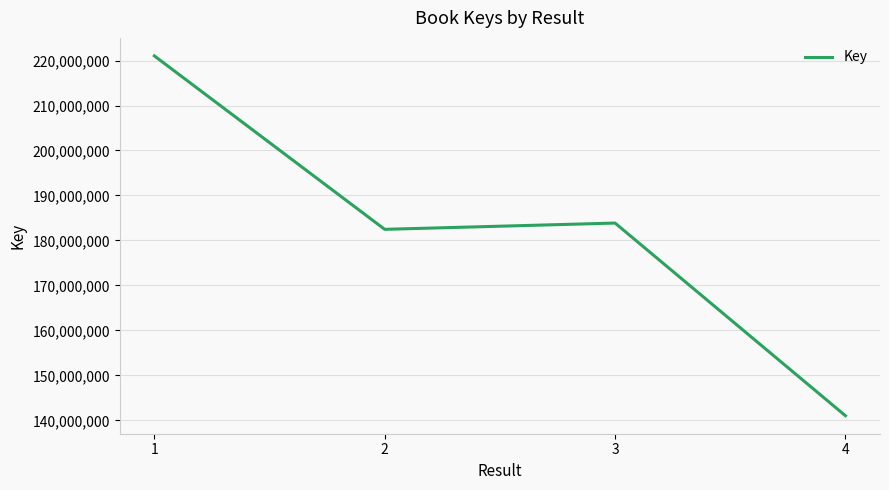

Reading right to left, transcribe all the data shown in this chart.

4=141023901	3=183862814	2=182466892	1=221035627